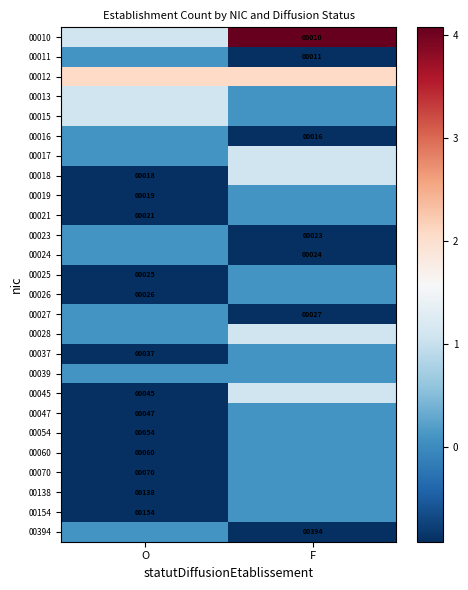

Which label corresponds to the smallest value in the chart?

F